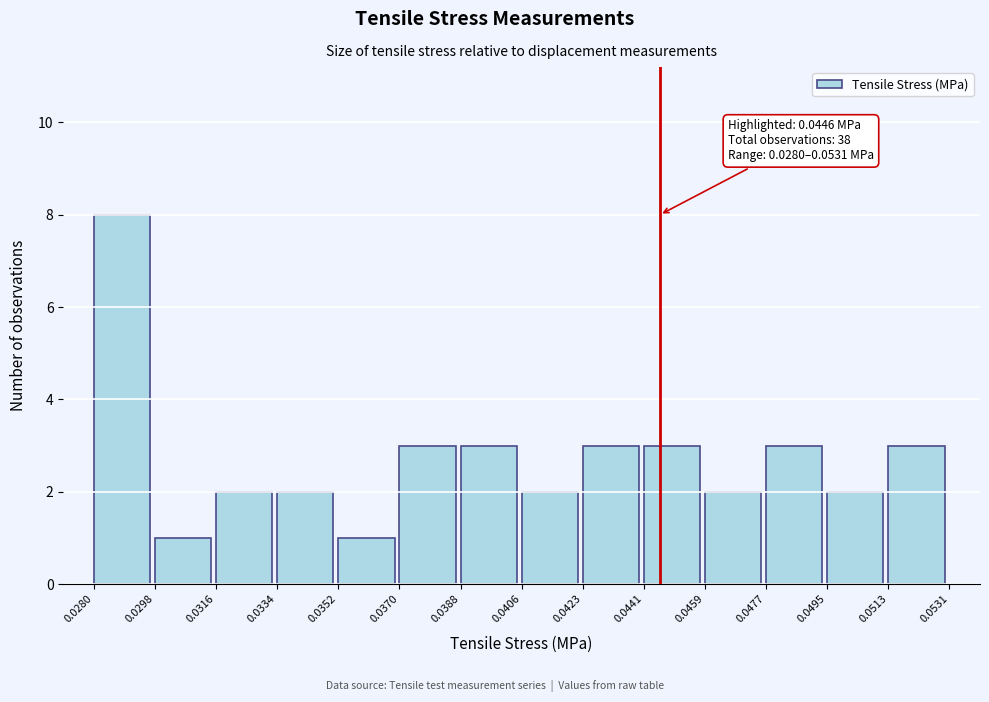

Which range on the x-axis has the tallest bar?

0.0280 to 0.0298